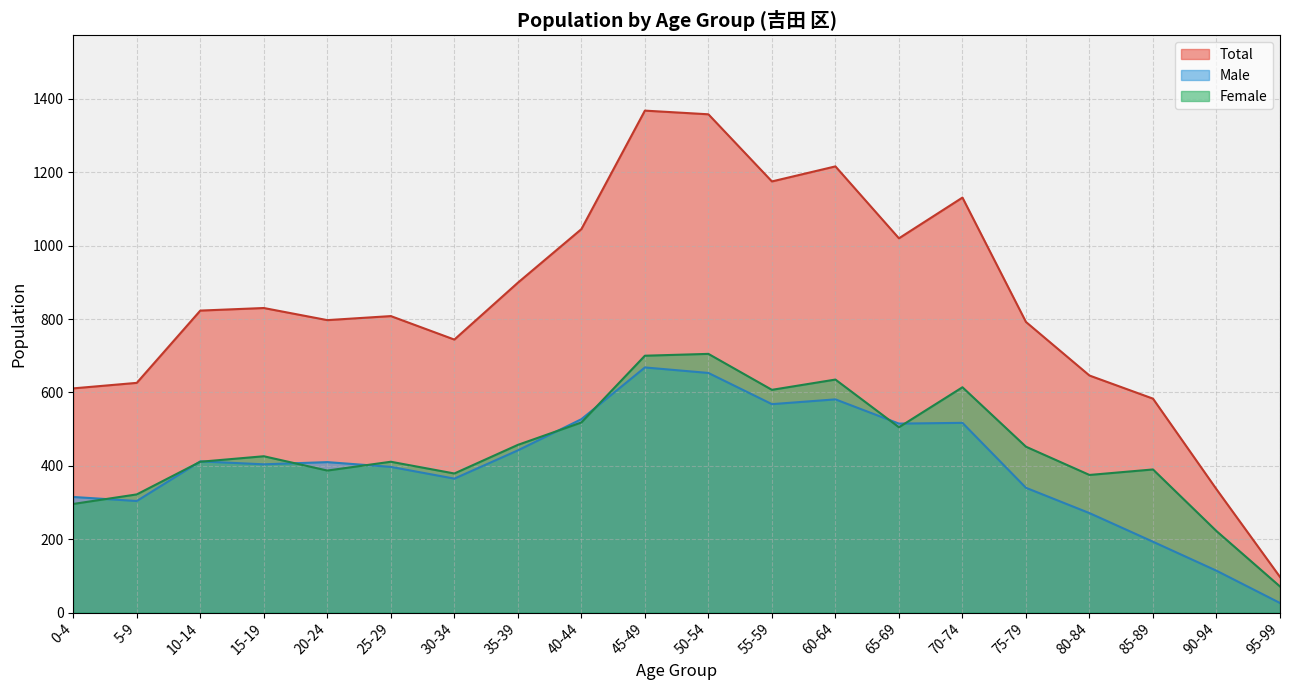

True or false: Male and Total intersect in this chart.

False